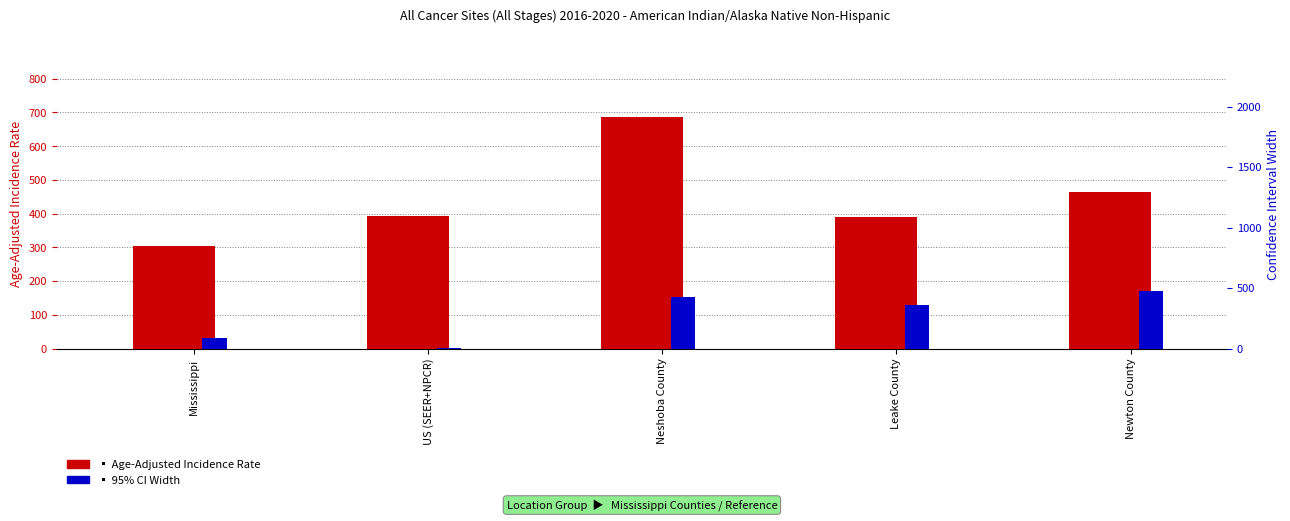

The value of Age-Adjusted Incidence Rate at Newton County is 465.6. True or false?

True